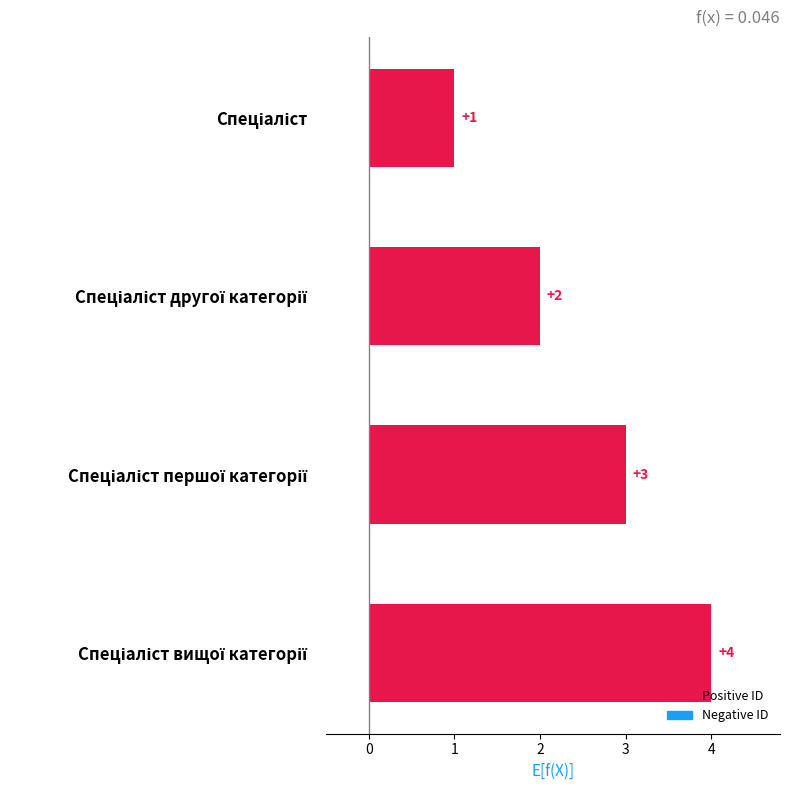

What is the sum of all values?

10